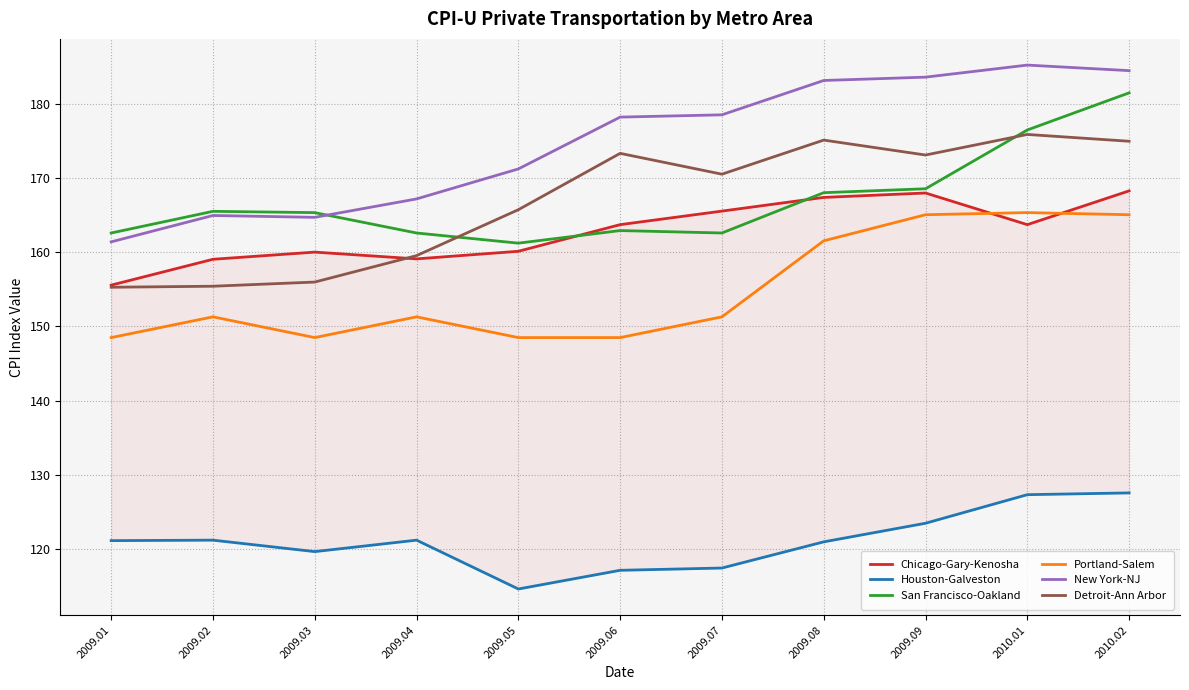

True or false: Chicago-Gary-Kenosha has a value of 155.6 at 2009.01.

True